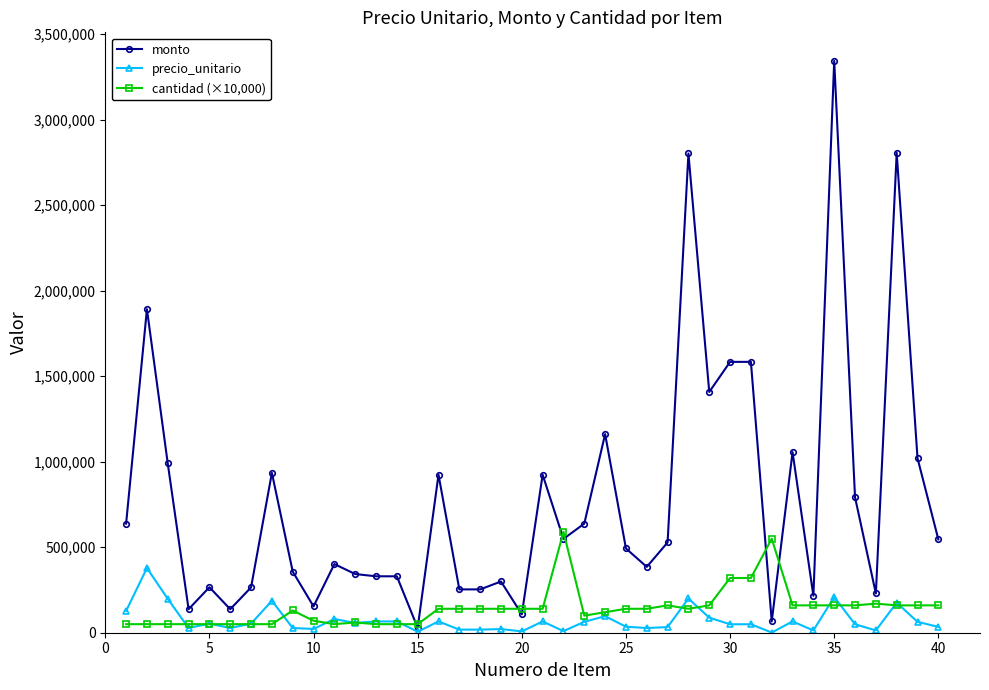

At how many categories does at least one series exceed 2532092?

3